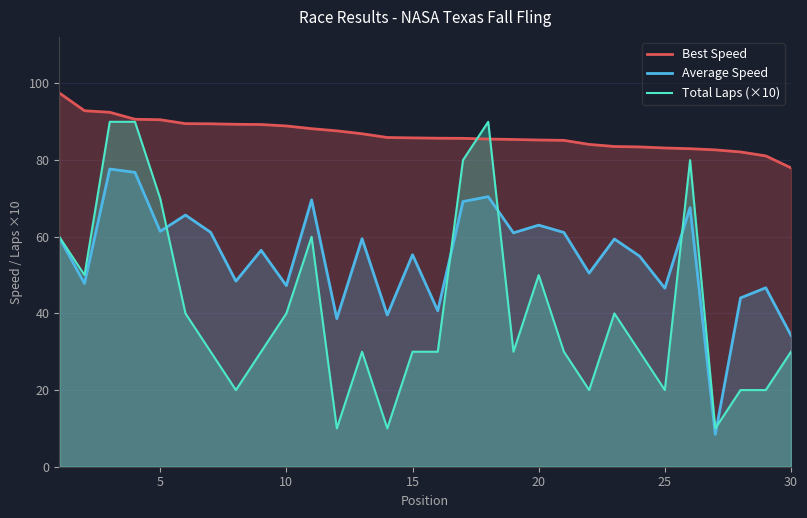

Rank the series by their maximum value, from highest to lowest.

Best Speed, Total Laps (×10), Average Speed